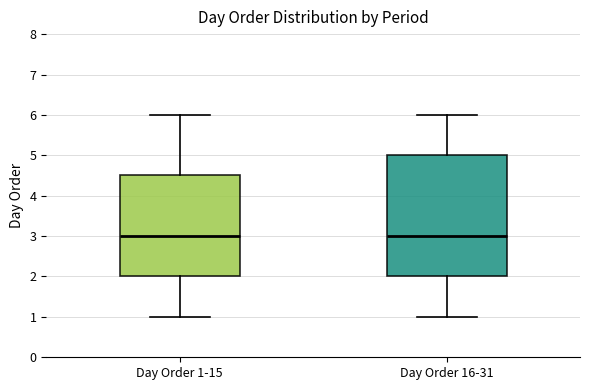

Reading left to right, read every box against the y-axis: the position of its median line, the range the box covers, and the ends of its whiskers. The values are not printed on the chart, so give them approximately, as read against the axis.

Day Order 1-15: median 3.0, box 2.0 to 4.5, whiskers 1.0 to 6.0
Day Order 16-31: median 3.0, box 2.0 to 5.0, whiskers 1.0 to 6.0